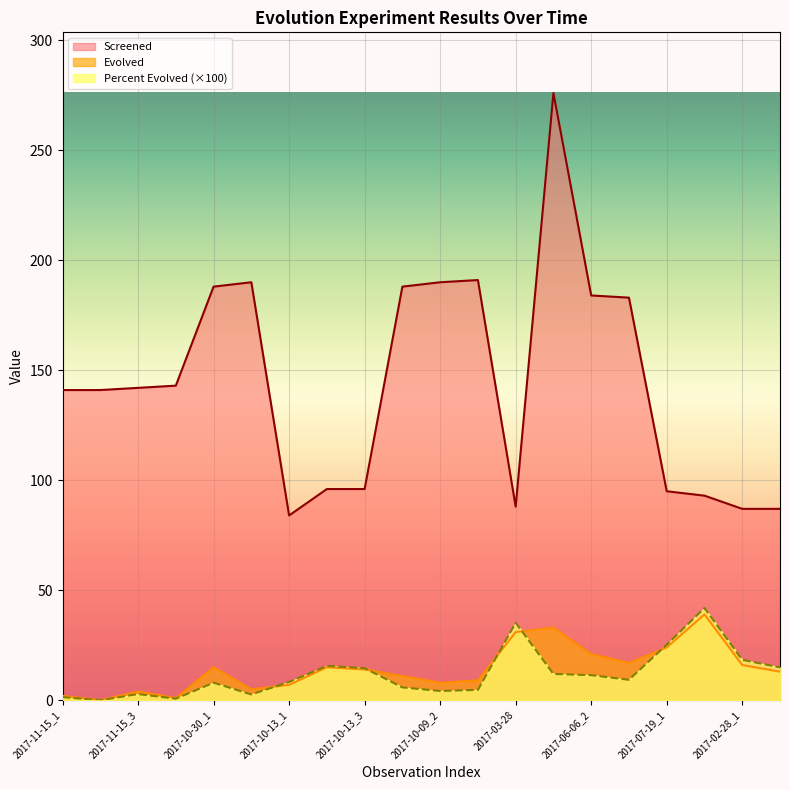

True or false: Percent Evolved and Screened cross at least once.

False